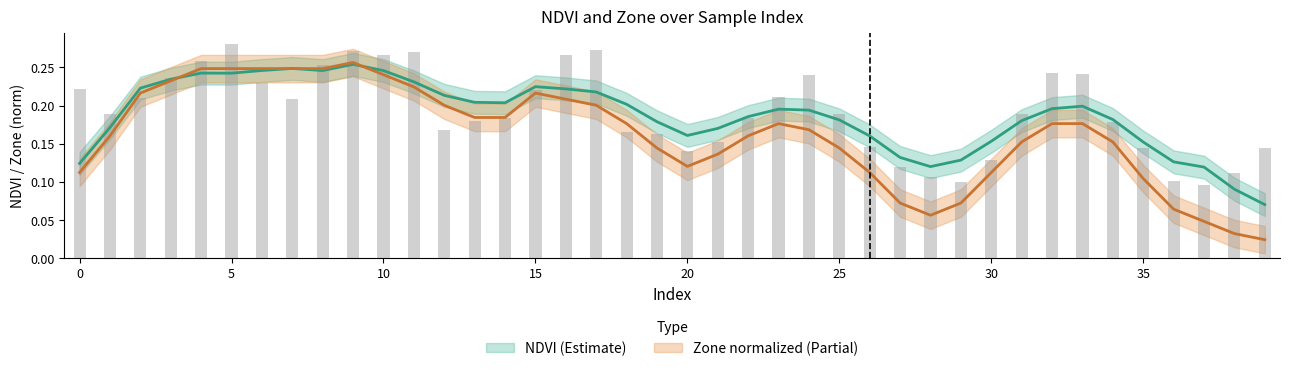

The value at 34 is 0.2. True or false?

True